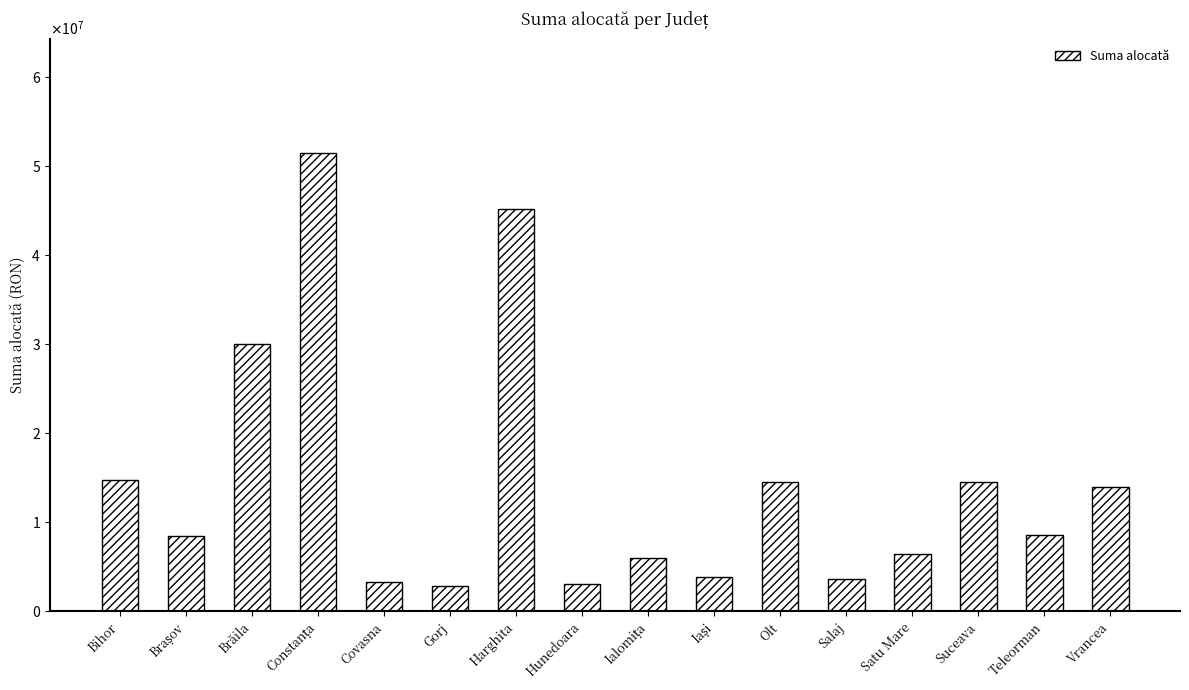

Approximately how many times larger is the value at Teleorman compared to Gorj?

3.0